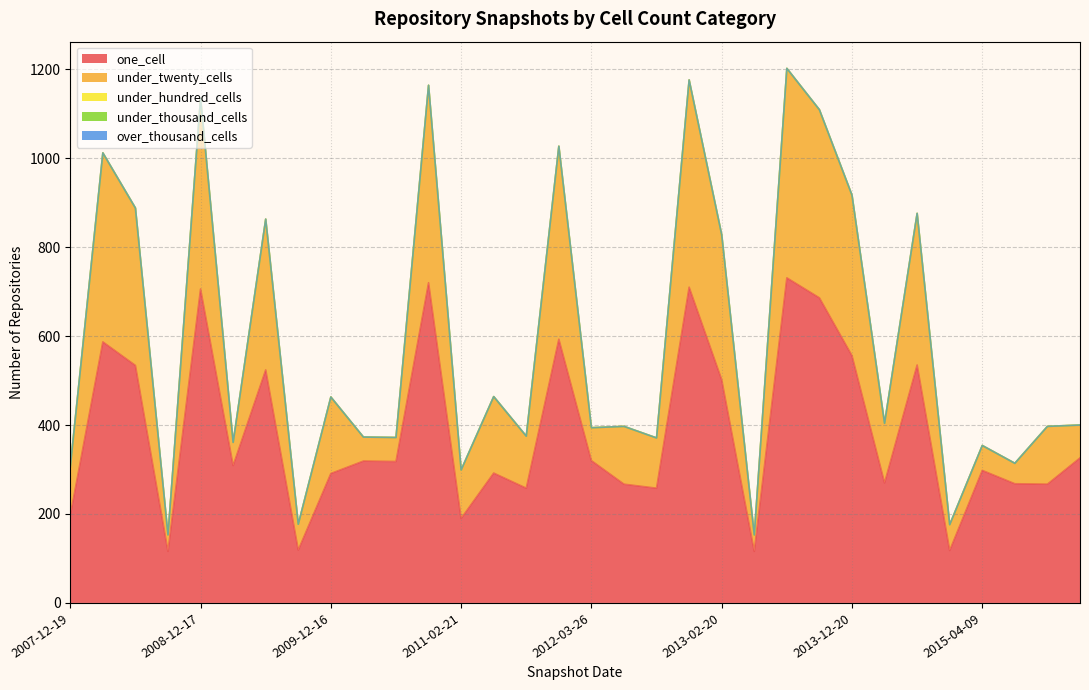

What is the total value across all series at 2009-06-17?

863